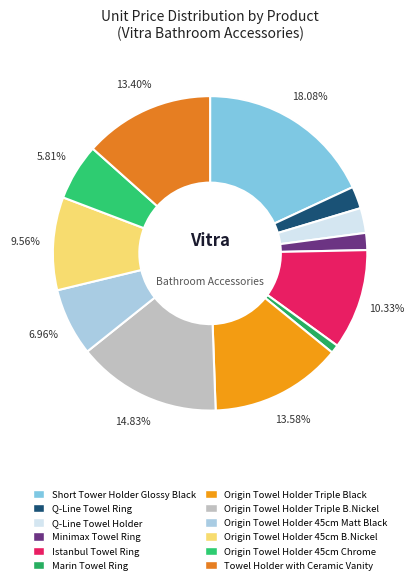

How many segments does this pie chart have?

12